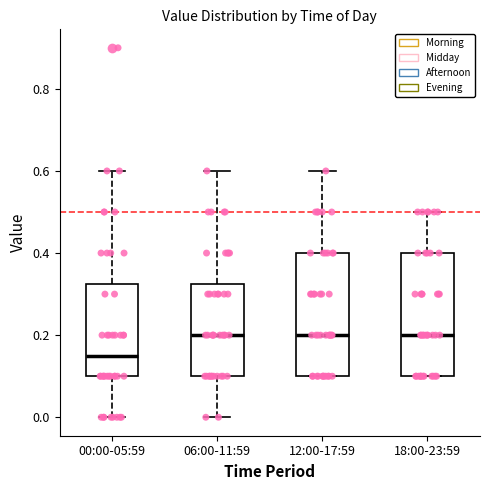

Reading left to right, transcribe this box plot: for each box, give where its median line is, the range the box spans, and where its two whiskers end, as read against the y-axis. The values are not printed on the chart, so give them approximately, as read against the axis.

00:00-05:59: median 0.16, box 0.10 to 0.32, whiskers 0.00 to 0.60
06:00-11:59: median 0.20, box 0.10 to 0.32, whiskers 0.00 to 0.60
12:00-17:59: median 0.20, box 0.10 to 0.40, whiskers 0.10 to 0.60
18:00-23:59: median 0.20, box 0.10 to 0.40, whiskers 0.10 to 0.50